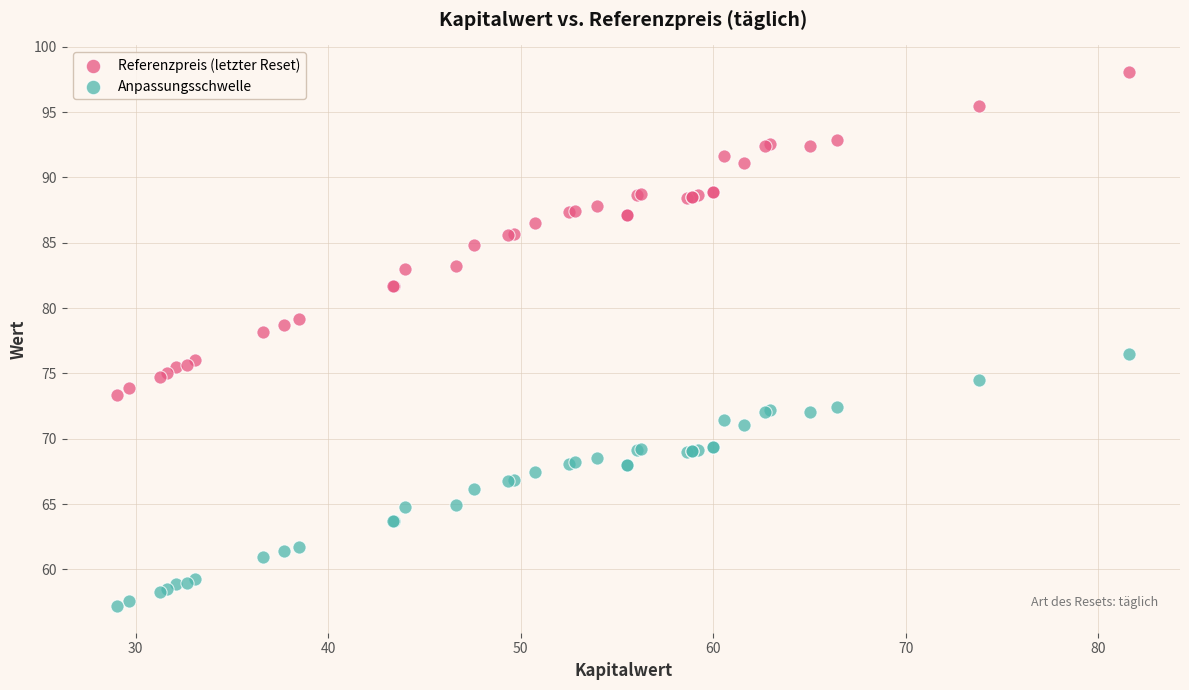

Which series contains the lowest Y value?

Anpassungsschwelle